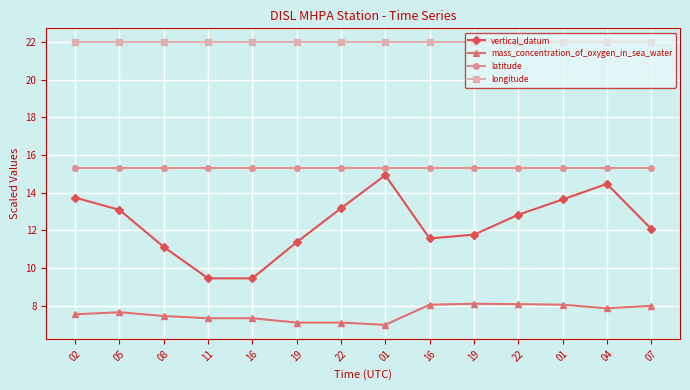

How many lines are shown in the chart?

4